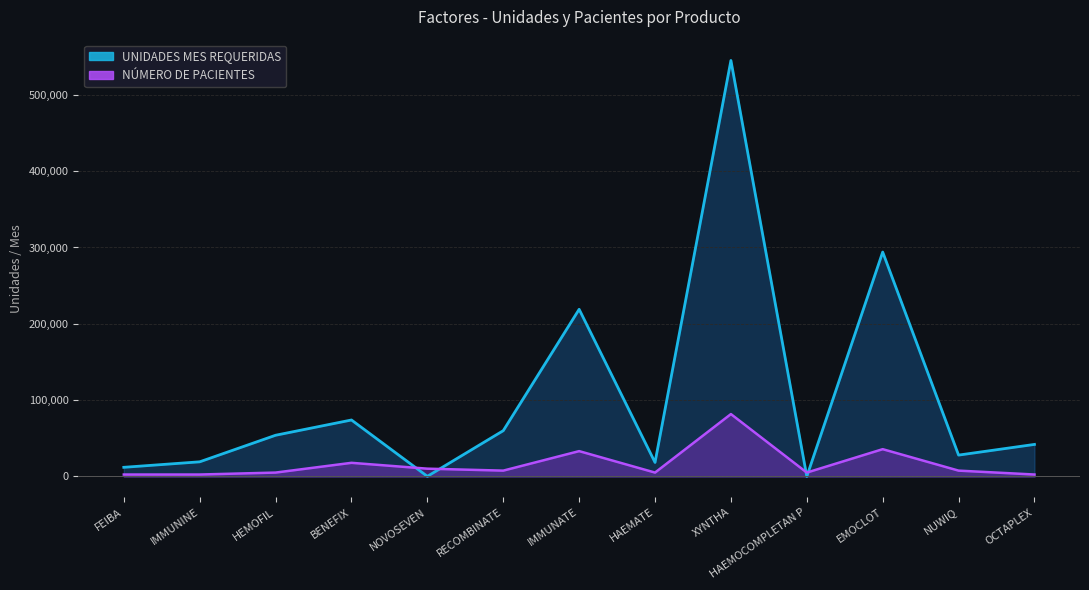

Where does the NÚMERO DE PACIENTES series first go above 7664?

BENEFIX